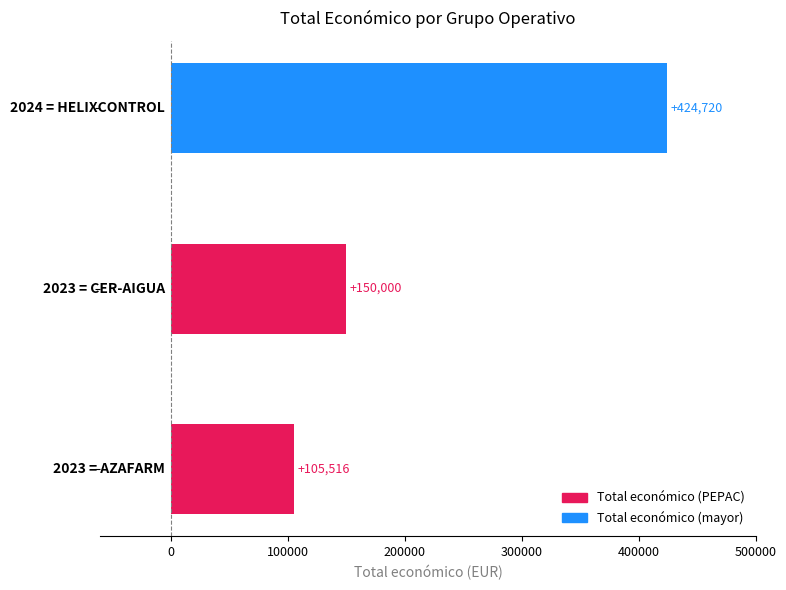

What is the average value?

226745